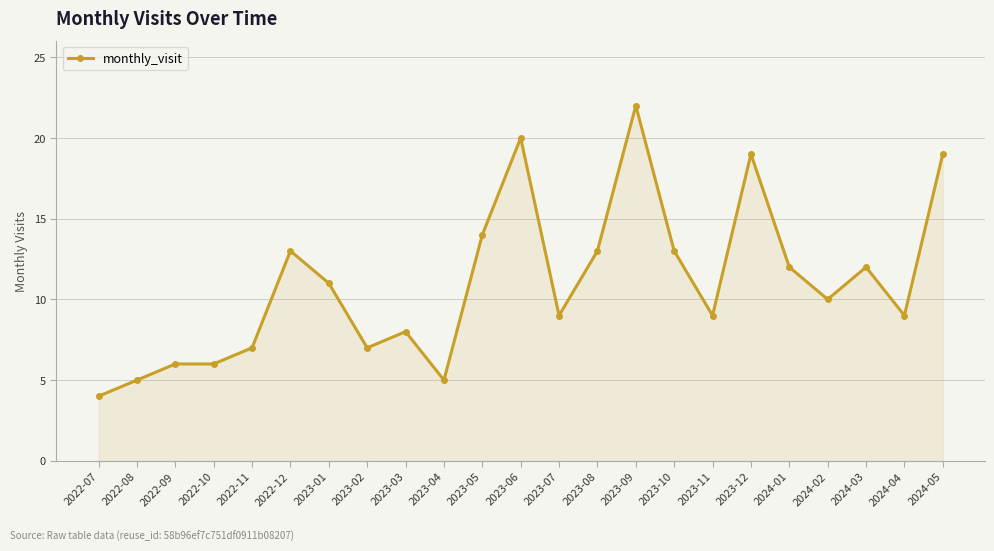

What is the difference between the maximum and minimum values?

18